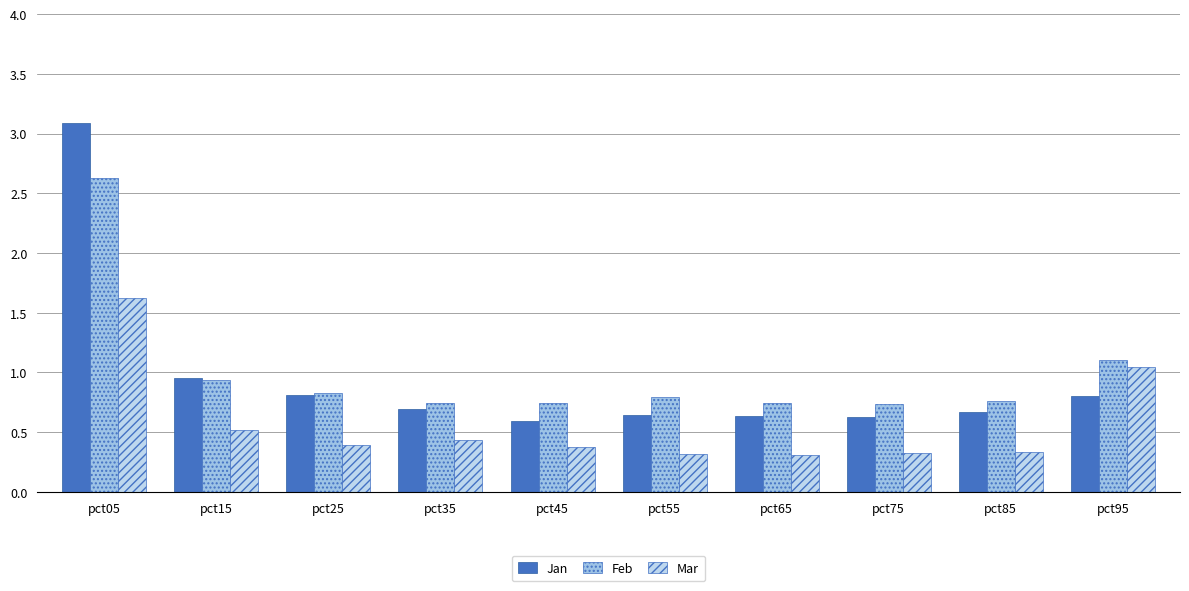

At which label does Feb reach its minimum?

pct75